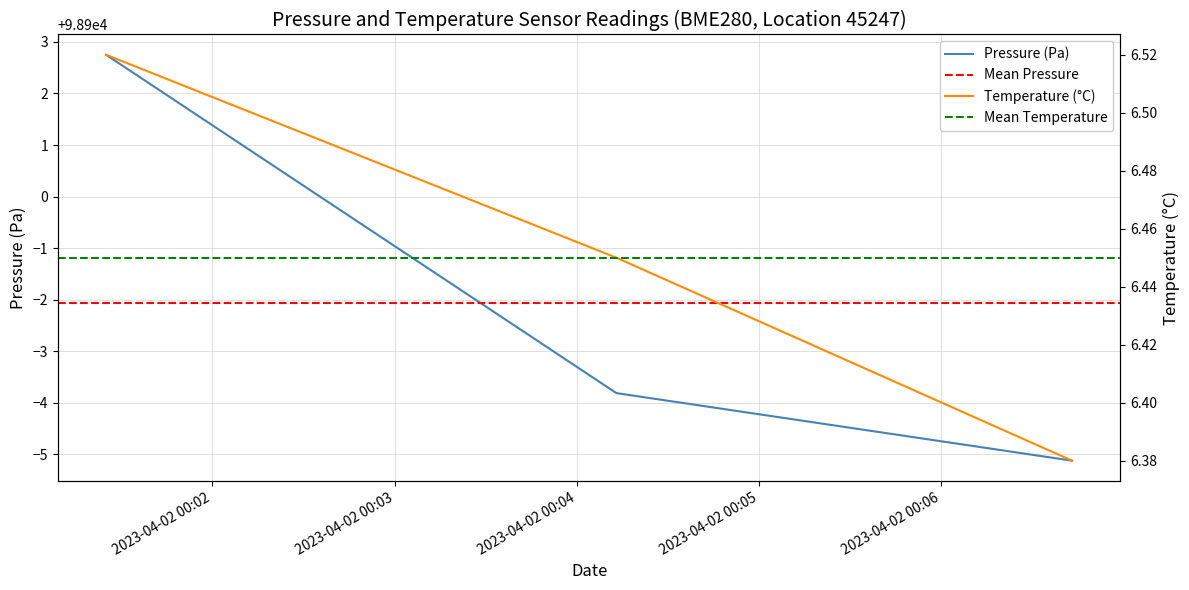

True or false: pressure has a value of 98896.2 at 2023-04-02T00:04:13.

True